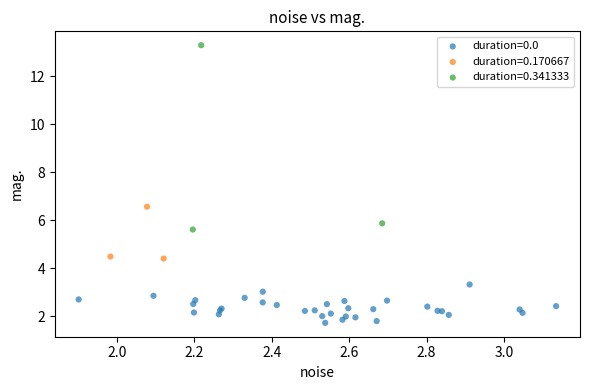

Which series contains the highest Y value?

duration=0.341333